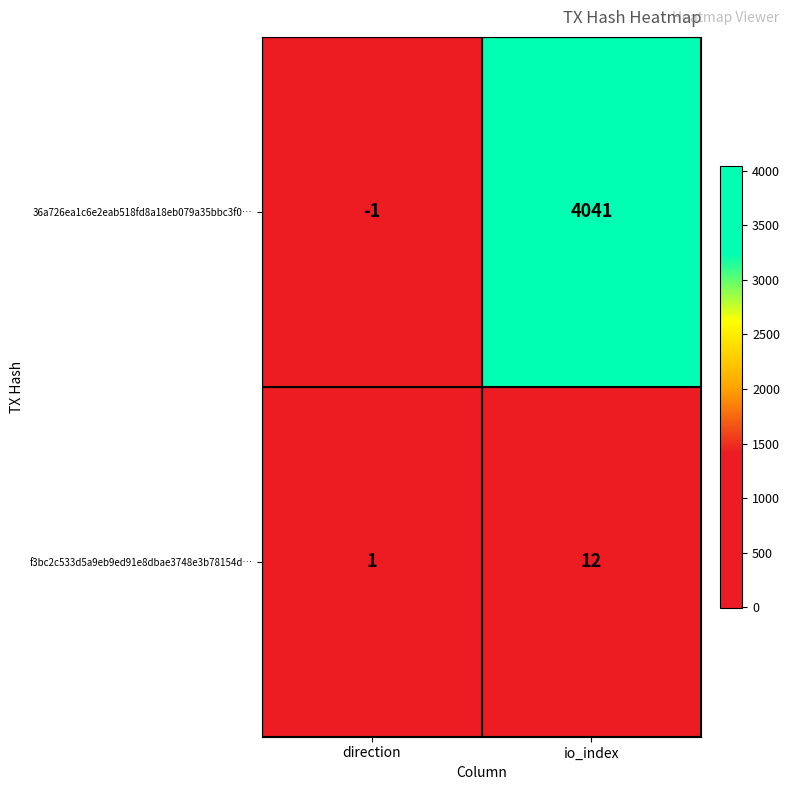

Which series changed the most between direction and io_index?

36a726ea1c6e2eab518fd8a18eb079a35bbc3f0…